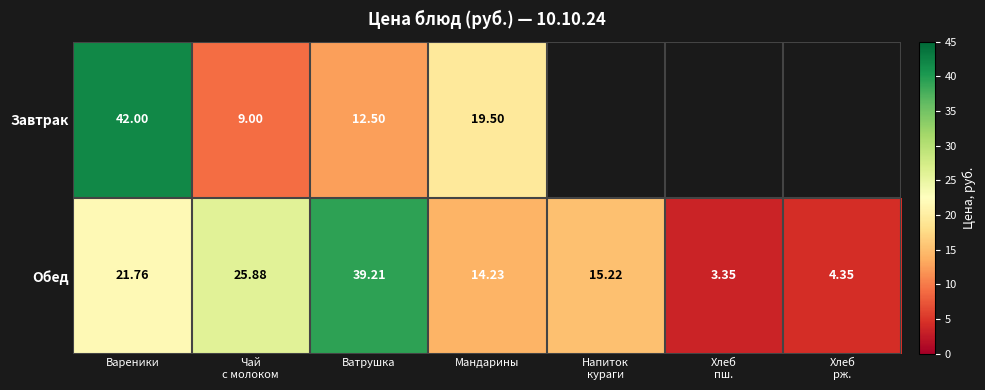

Where does the Обед series first go above 15?

Вареники